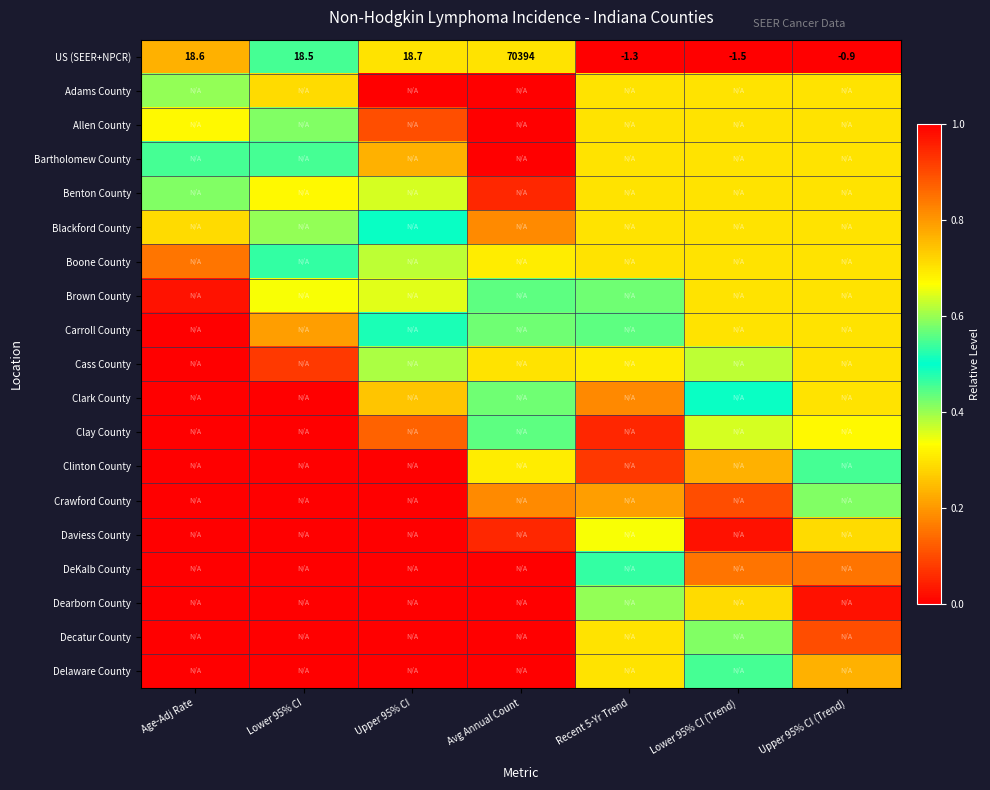

What is the total value across all series at Upper 95% CI?

4.1